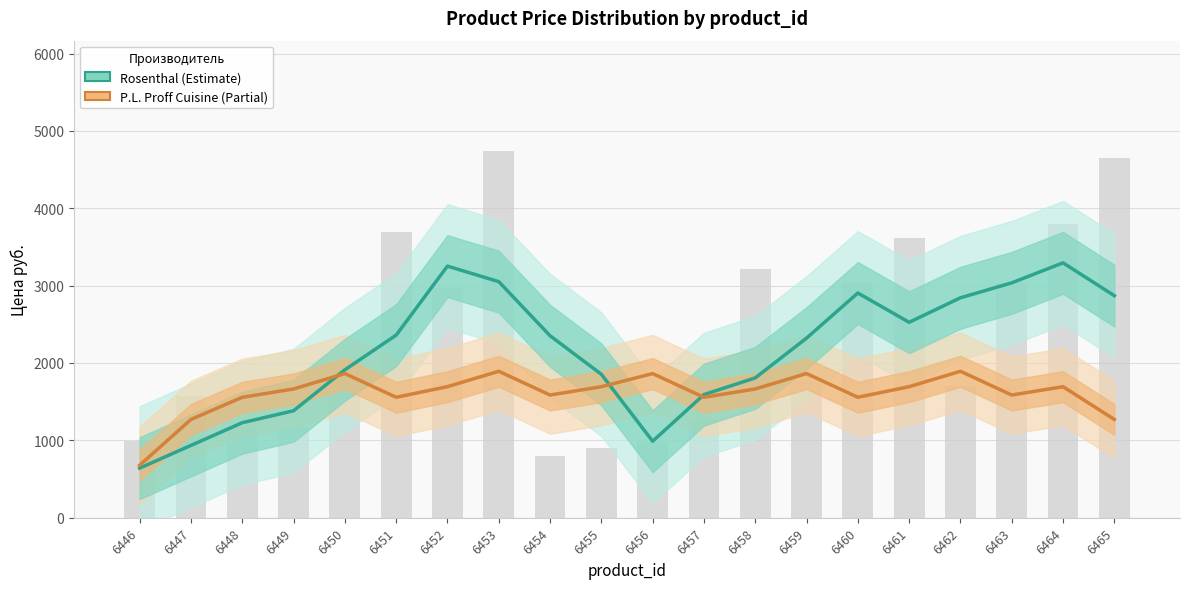

How many values in the P.L. Proff Cuisine series are below 1664?

9